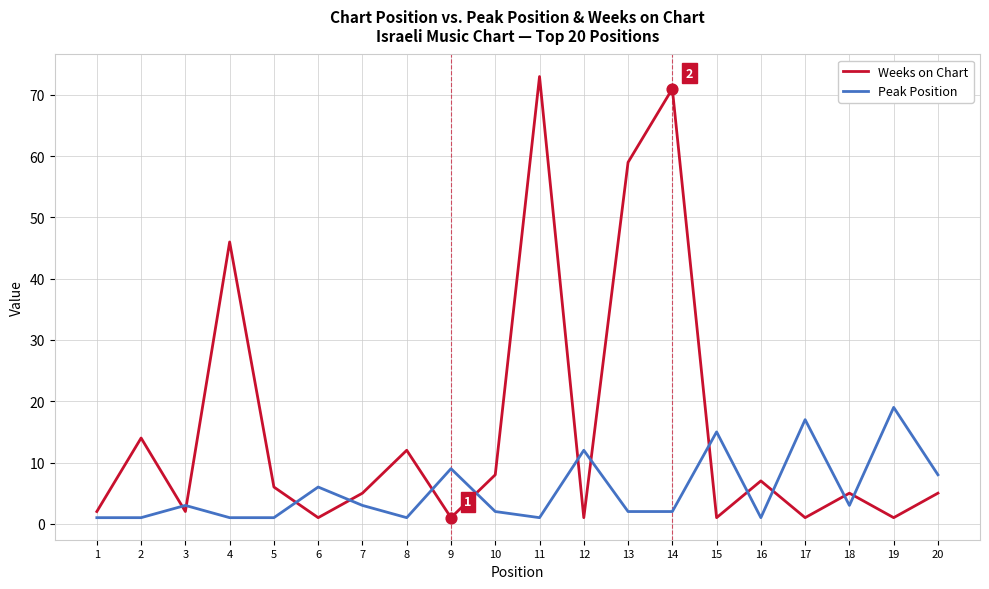

Which series has the largest total across all categories?

Weeks on Chart